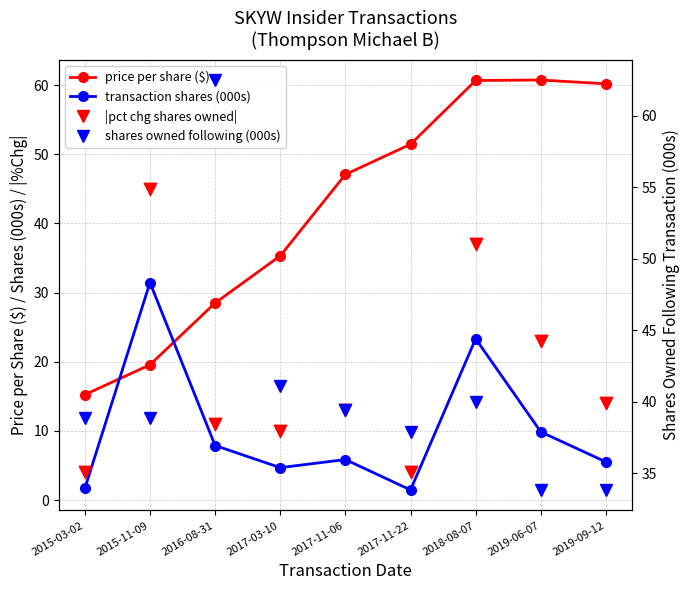

What is the total value across all series at 2019-06-07?

127.4